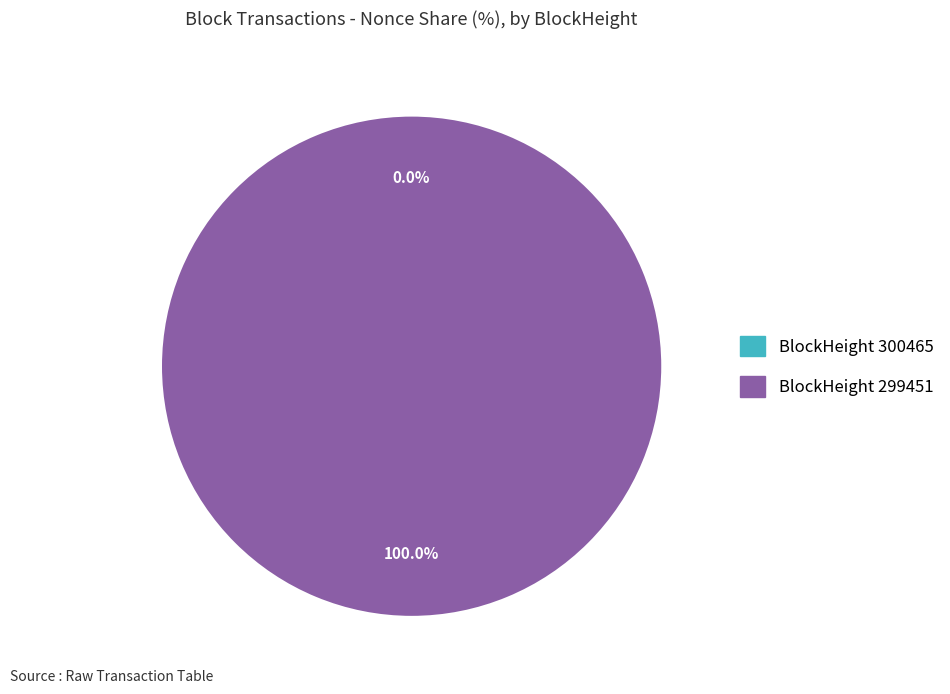

What is the total percentage of 300465 and 299451?

100.0%